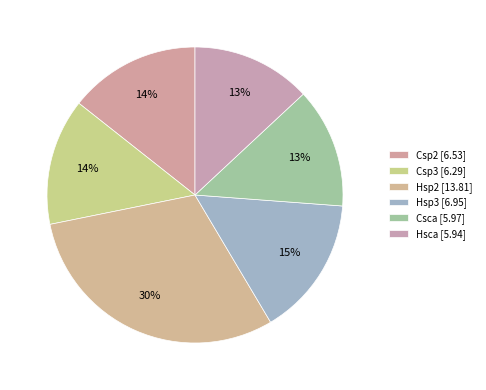

How many segments does this pie chart have?

6